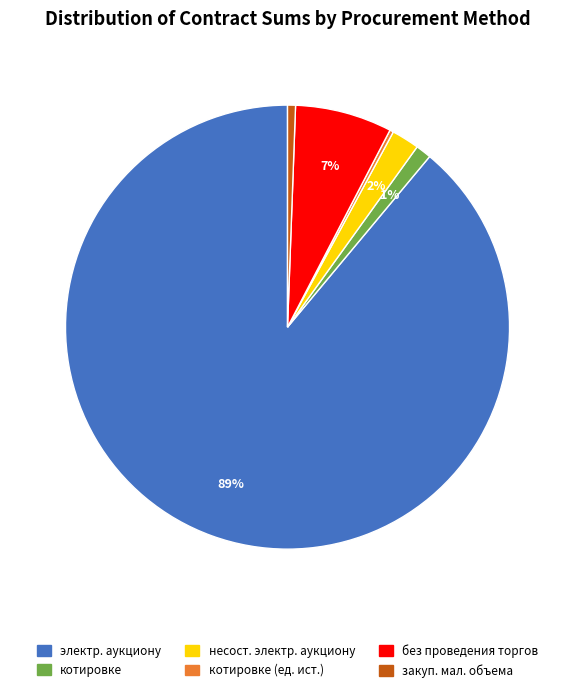

Between котировке and несост. электр. аукциону, which is larger?

несост. электр. аукциону